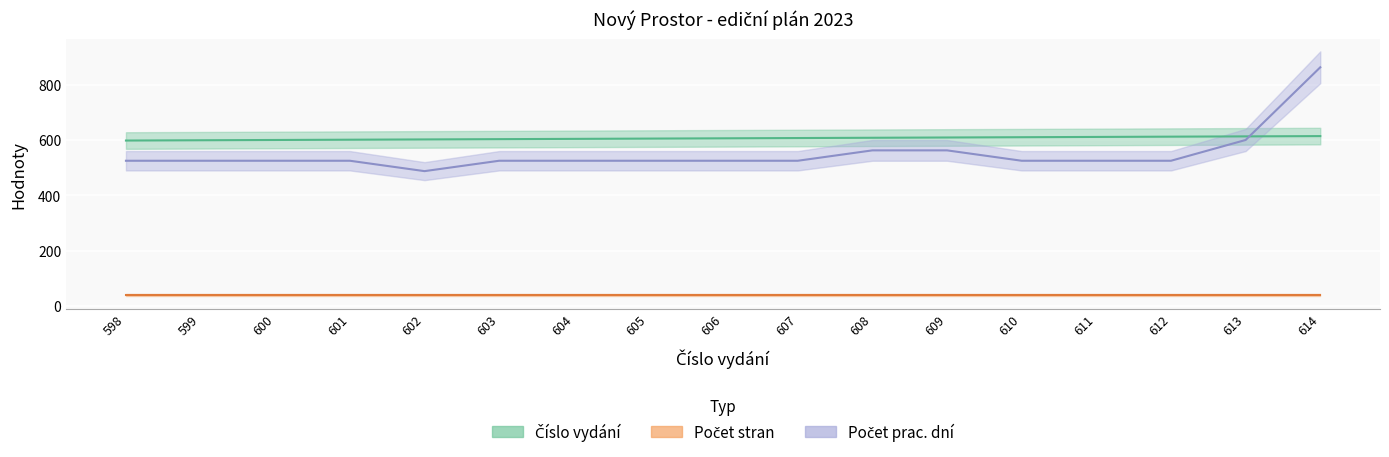

True or false: Prac. dny ×37.5 and Počet stran cross at least once.

False